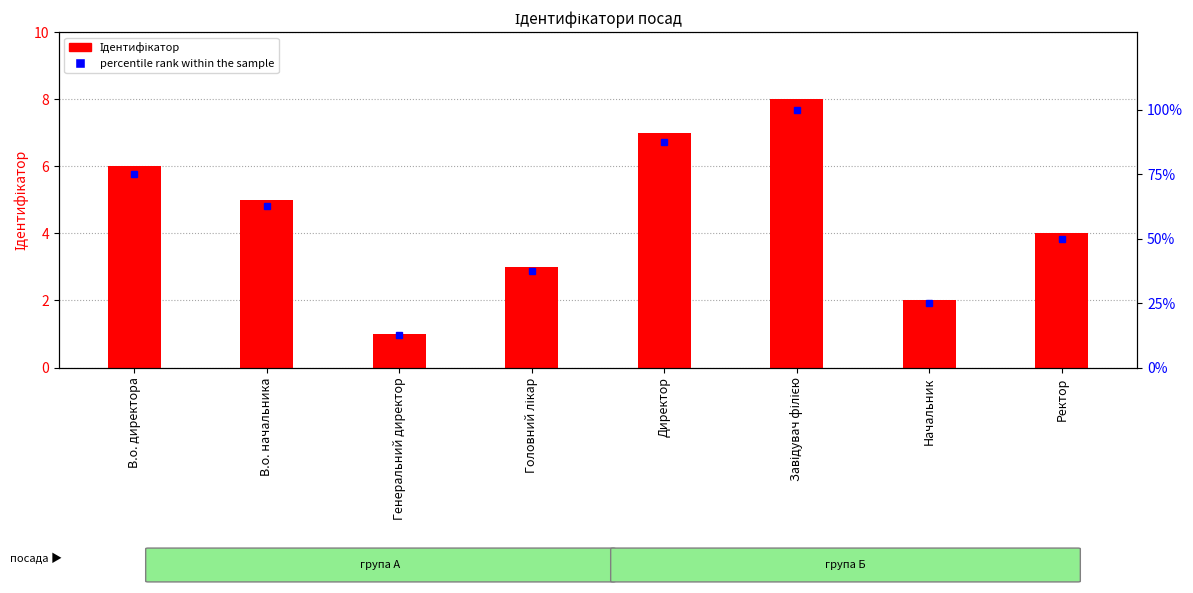

Reading left to right, what are all the values shown in this chart?

Ідентифікатор: В.о. директора=6.0	В.о. начальника=5.0	Генеральний директор=1.0	Головний лікар=3.0	Директор=7.0	Завідувач філією=8.0	Начальник=2.0	Ректор=4.0
percentile rank within the sample: В.о. директора=75.0	В.о. начальника=62.5	Генеральний директор=12.5	Головний лікар=37.5	Директор=87.5	Завідувач філією=100.0	Начальник=25.0	Ректор=50.0